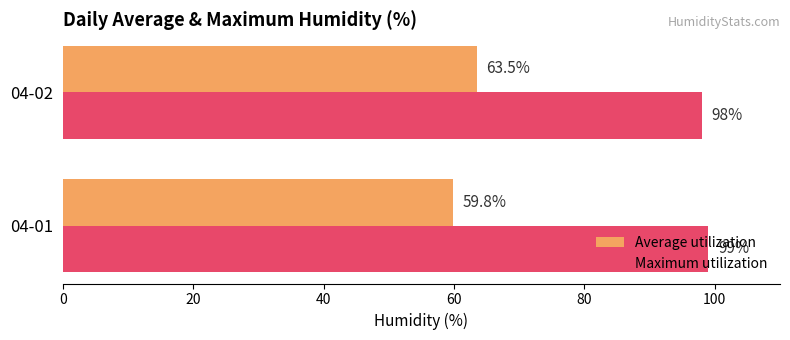

Which series has the widest spread of values?

Average utilization